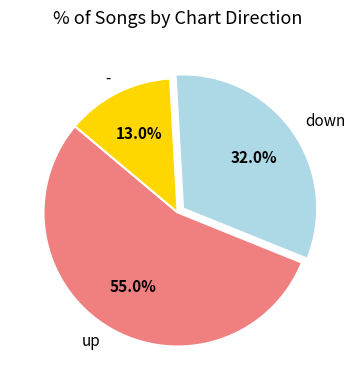

Is it true that down is 43% of the pie?

False